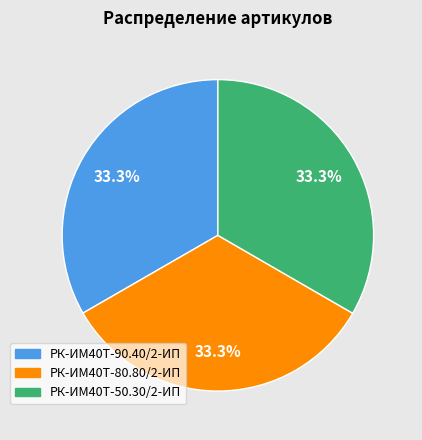

Does any single category account for the majority?

No